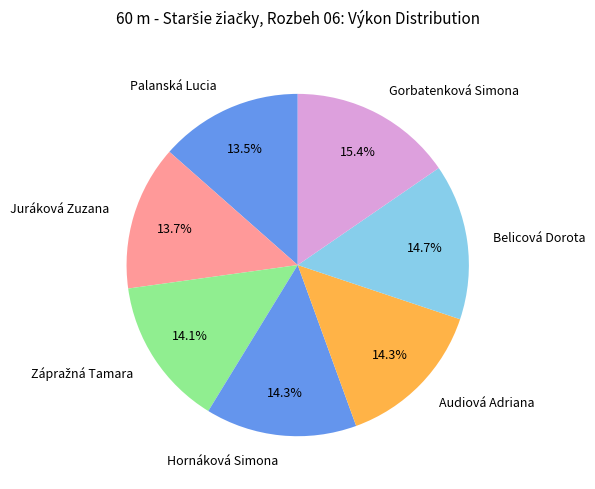

How much of the chart is everything except Palanská Lucia?

86.5%